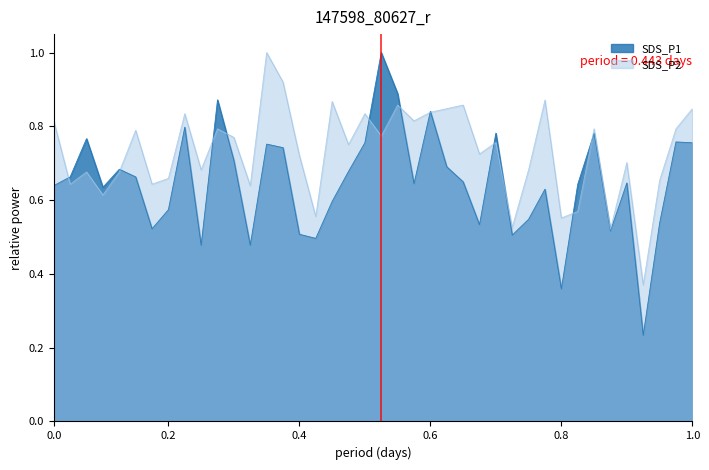

What is the highest value of the SDS_P2 series?

1.0